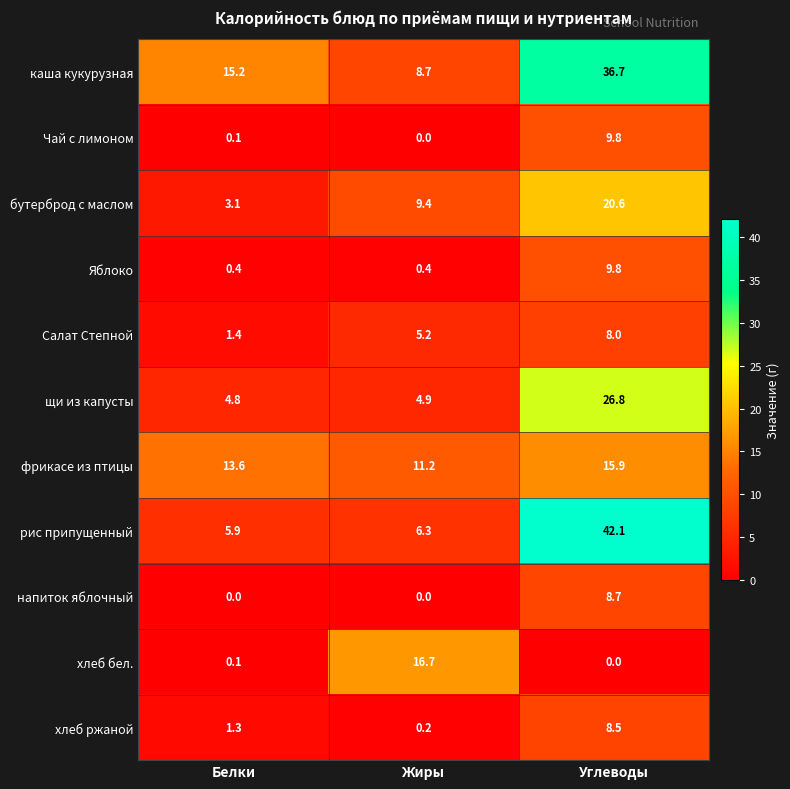

What is the difference between the highest and lowest values at Углеводы?

42.1